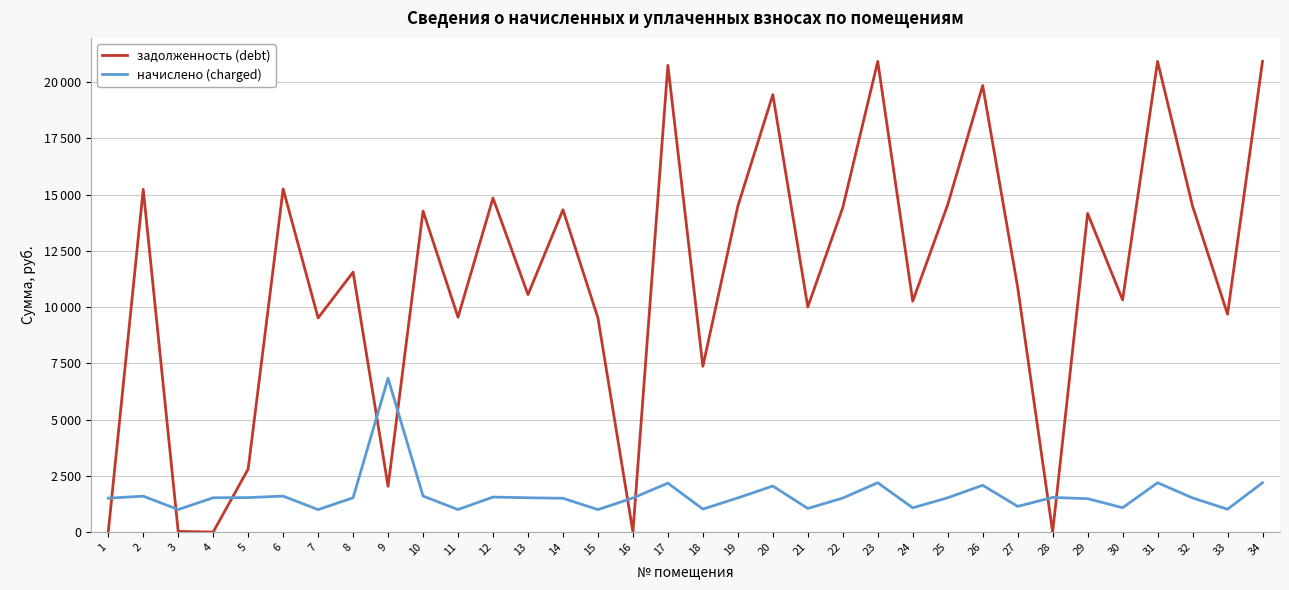

Which label corresponds to the smallest value in the chart?

1